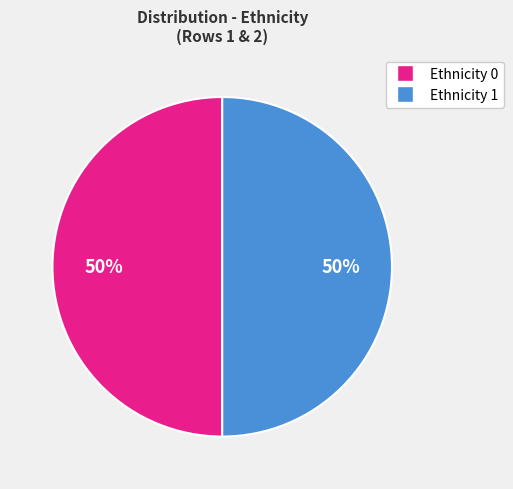

To the nearest percent, what is the average slice percentage?

50%